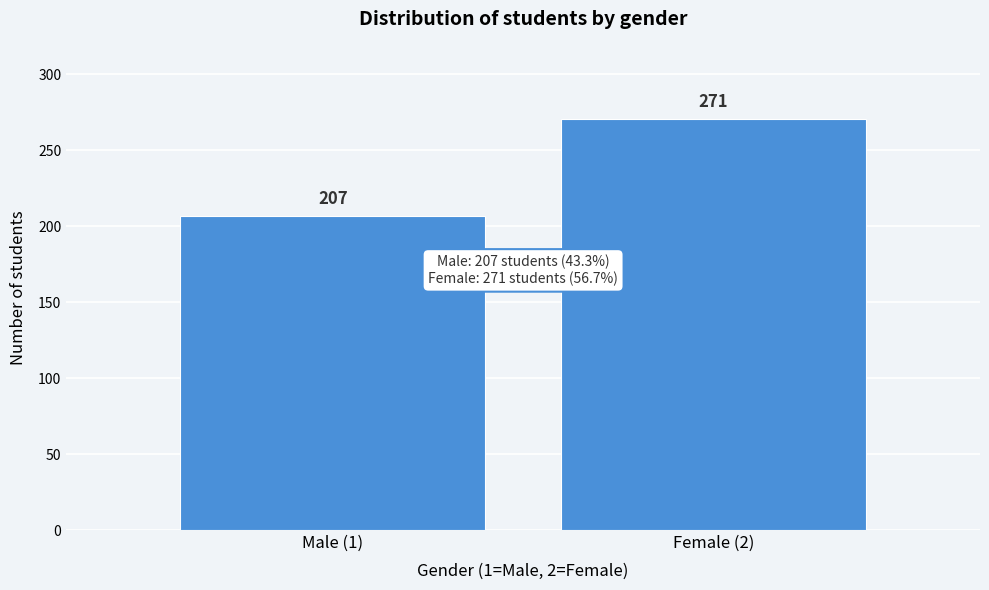

Reading left to right, what are all the values shown in this chart?

207	271